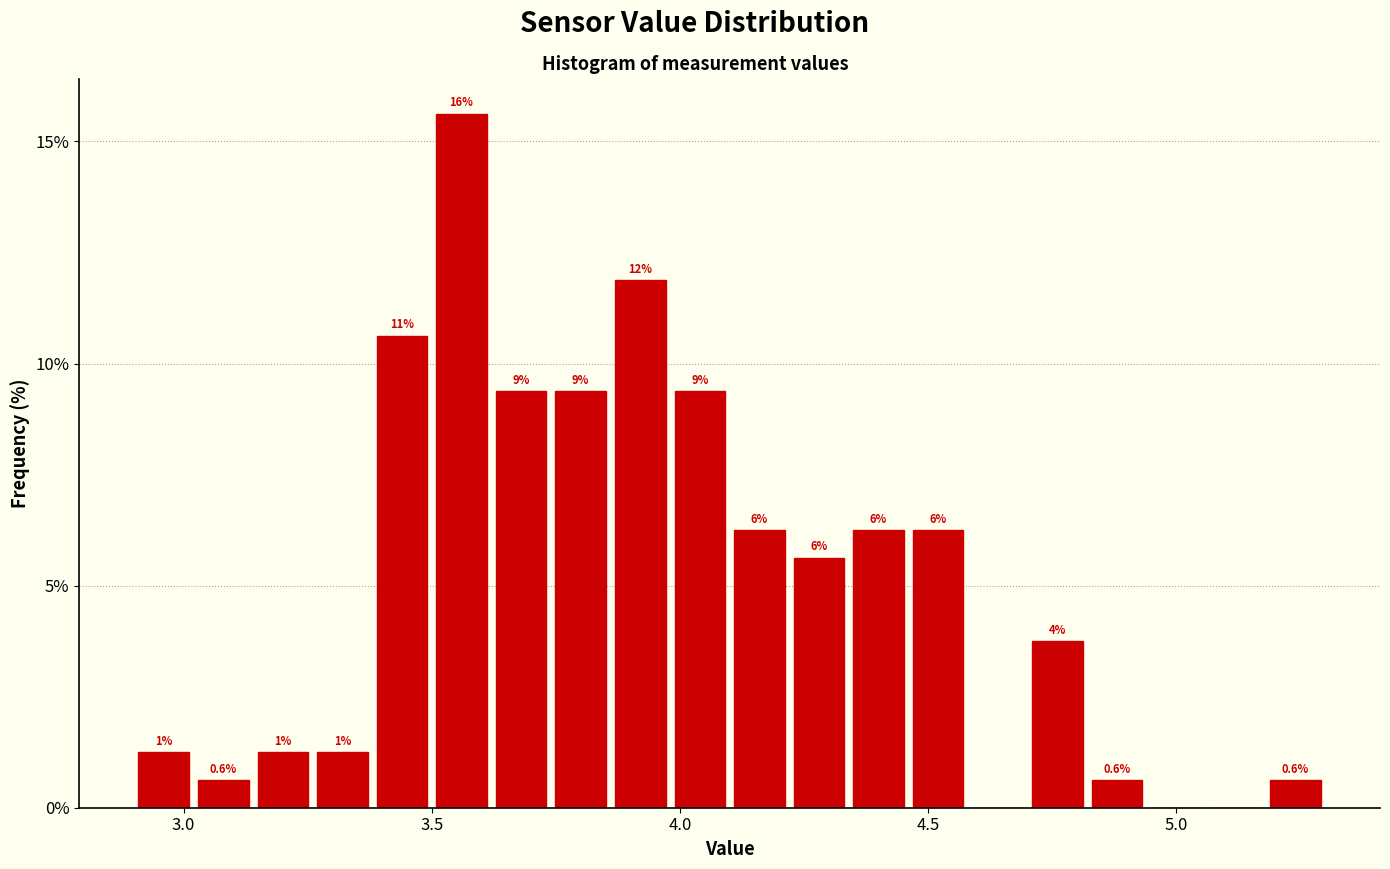

Read against the x-axis, roughly where is the centre of the tallest bar?

3.55